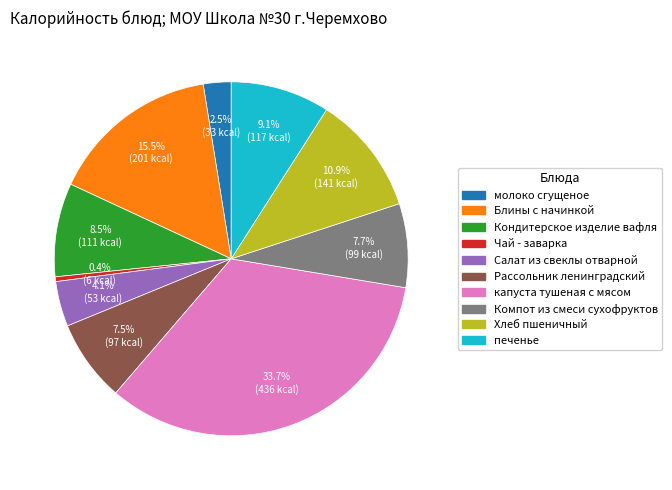

Count the number of slices in the pie.

10